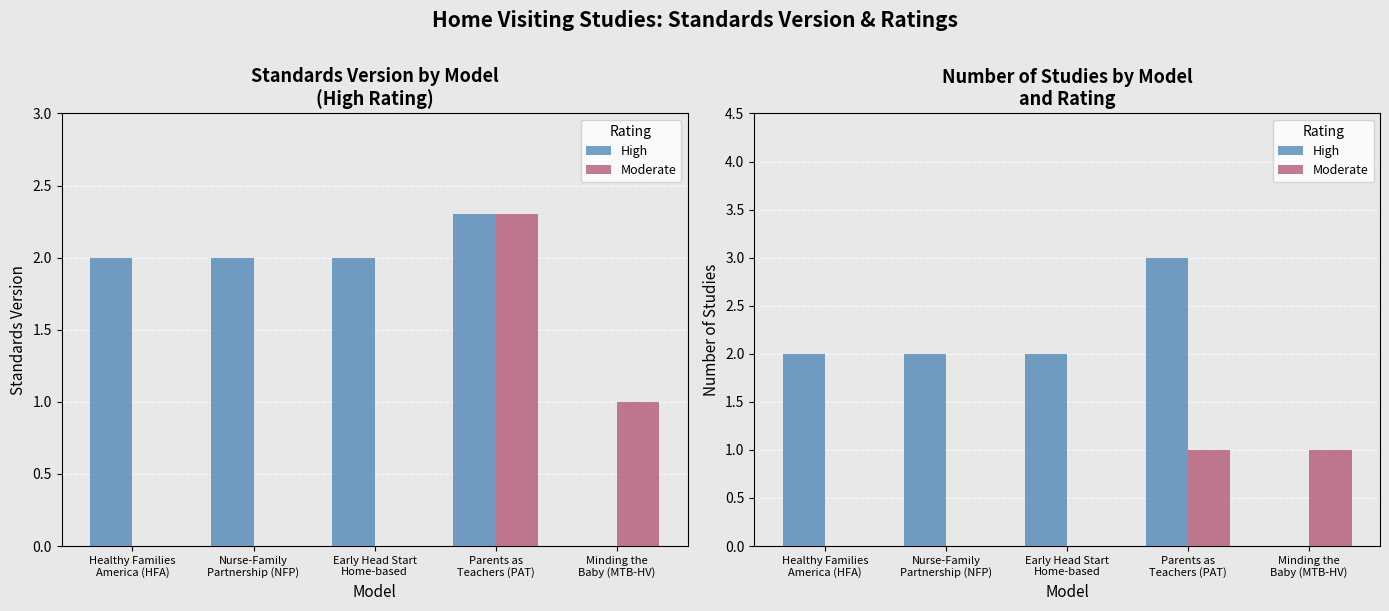

Rank the series by their average value, from lowest to highest.

Moderate, High